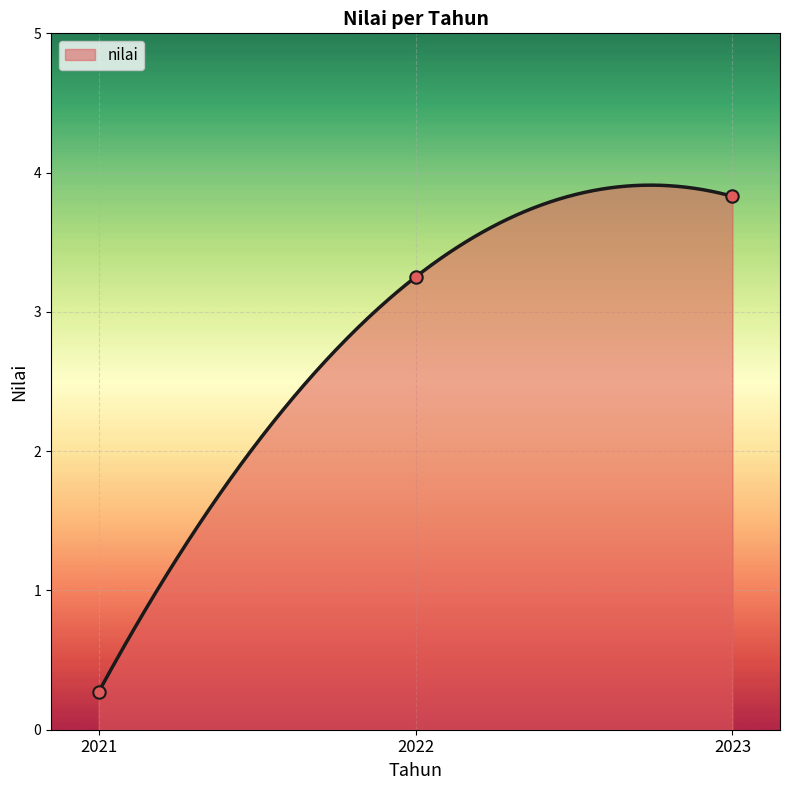

What is the change in value from 2021 to 2022?

+3.0